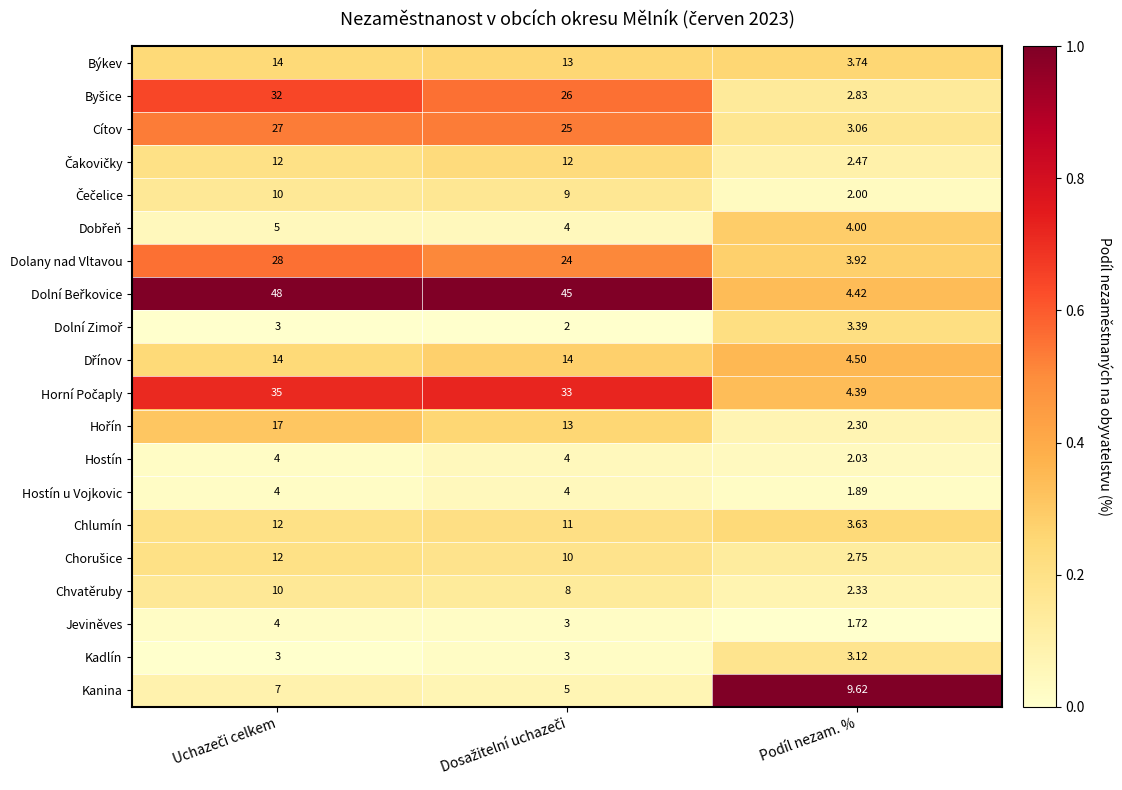

Which category has the lowest value in the Chvatěruby series?

Podíl nezam. %